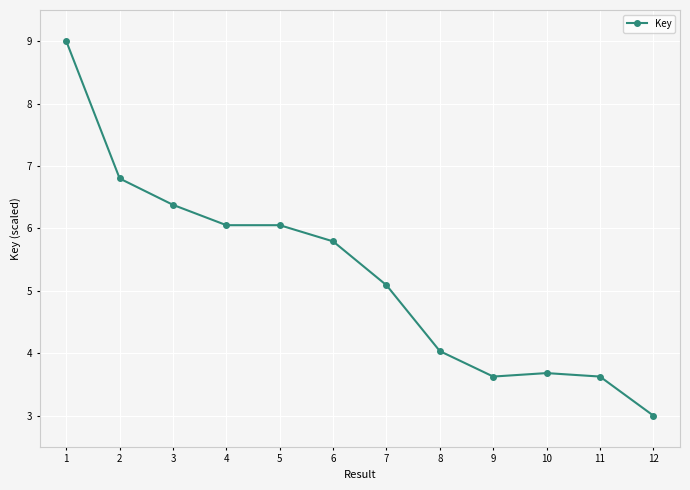

The chart shows a value of 9.5 at 3. True or false?

False